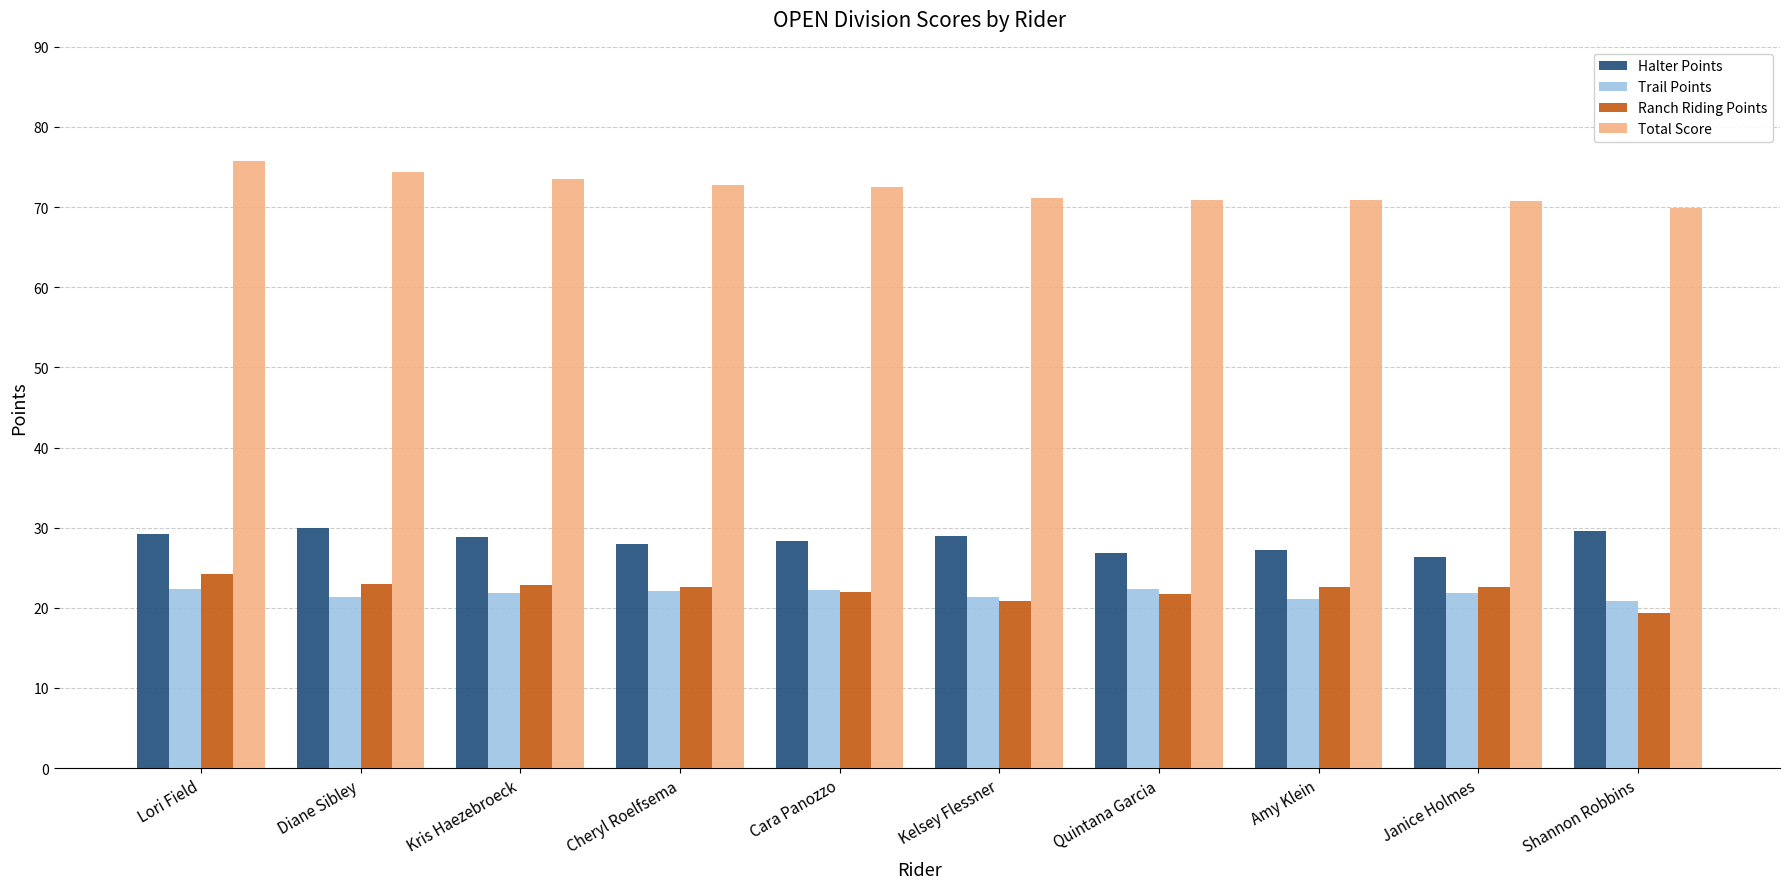

What is the total value across all series at Shannon Robbins?

139.7